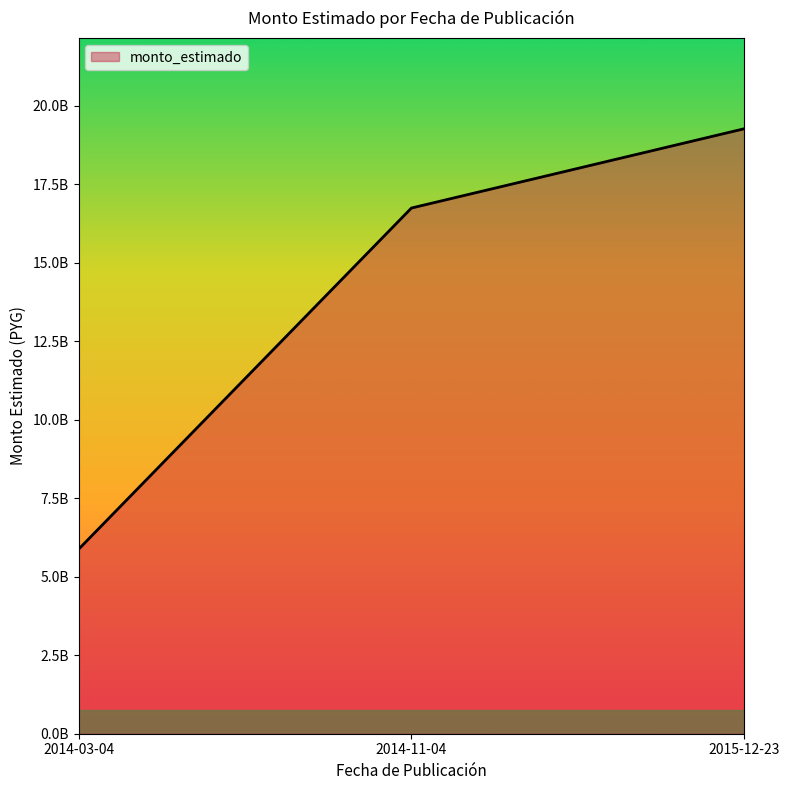

Does the chart display data point markers on the line(s)?

No